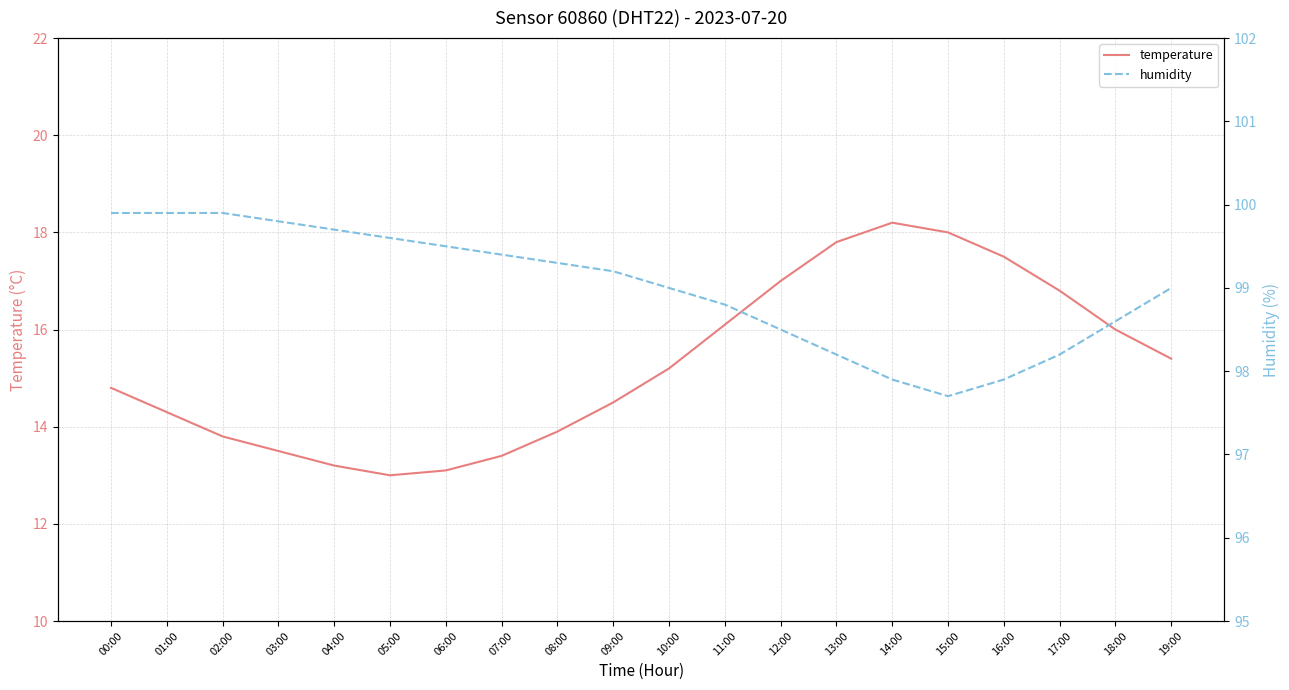

How many lines are shown in the chart?

2